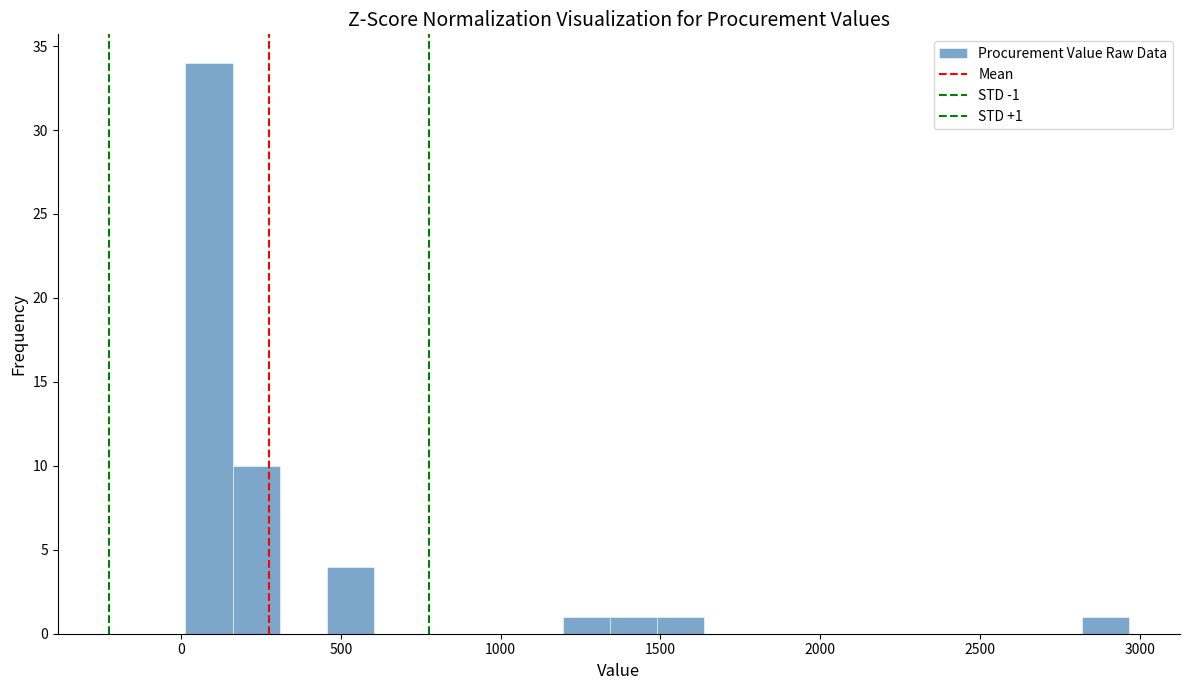

Around what value on the x-axis is the tallest bar? Give the approximate position of its centre, as read against the axis.

100